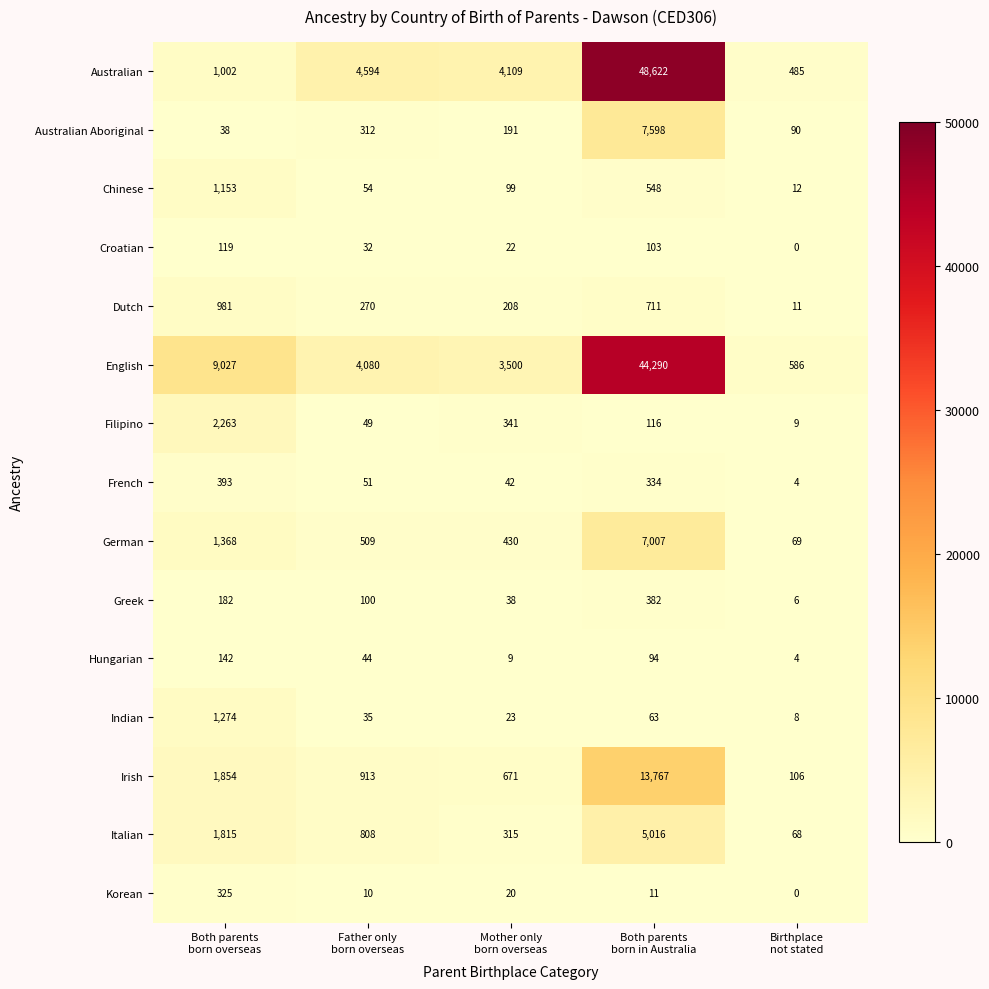

List the series in order of their peak value, lowest first.

Croatian, Hungarian, Korean, Greek, French, Dutch, Chinese, Indian, Filipino, Italian, German, Australian Aboriginal, Irish, English, Australian